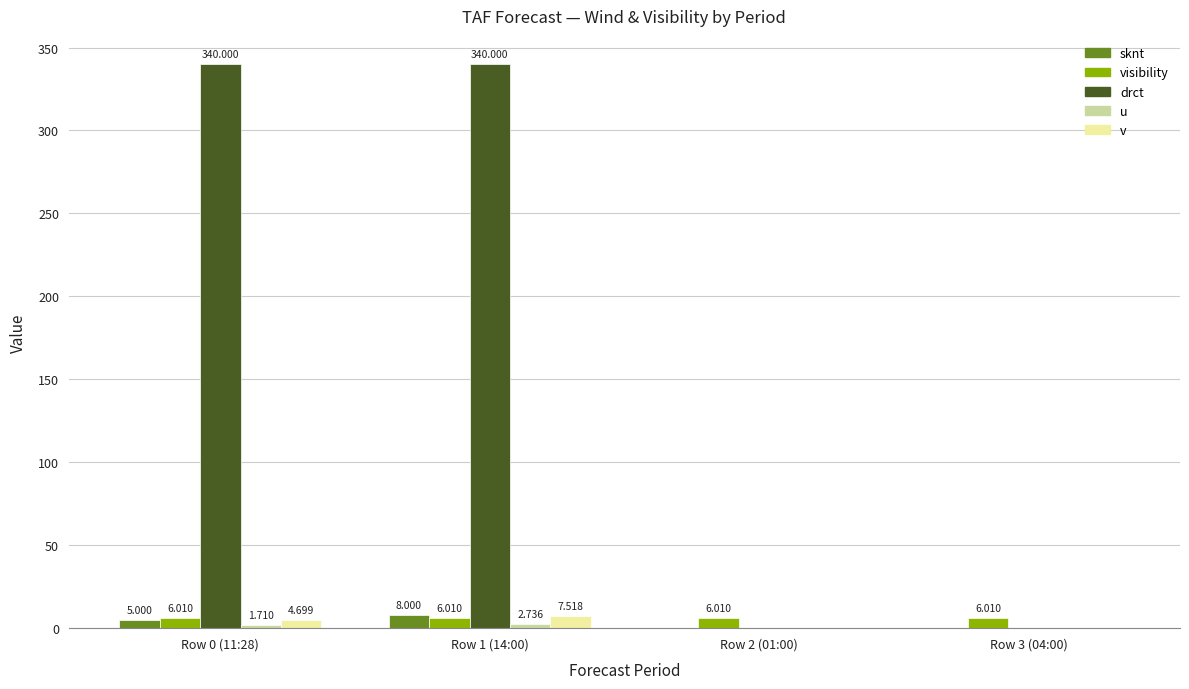

Which series changed the most between Row 1 (14:00) and Row 3 (04:00)?

drct